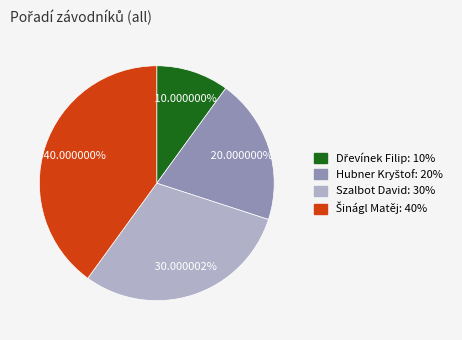

Is there a majority slice in this chart?

No